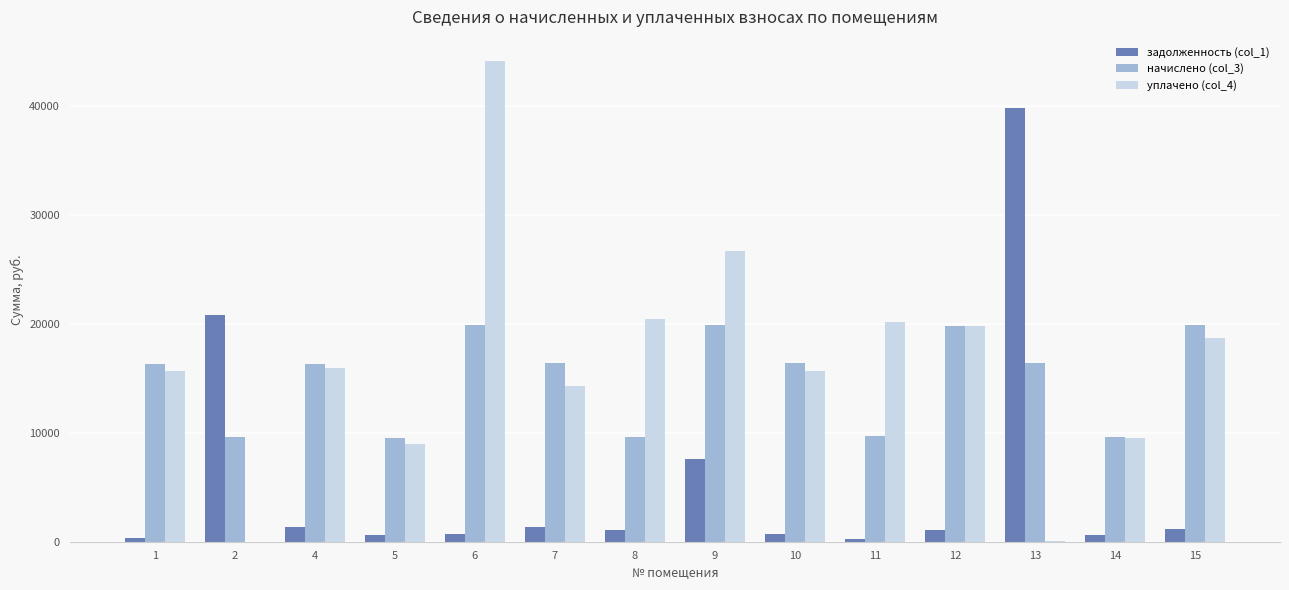

Is the value of уплачено (col_4) at 1 greater than the value of начислено (col_3) at 11?

Yes